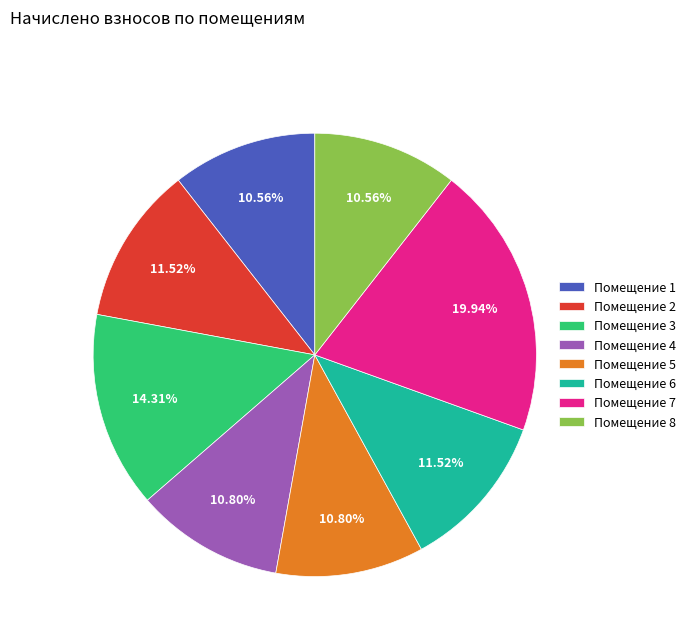

Which has a higher value, Помещение 1 or Помещение 7?

Помещение 7